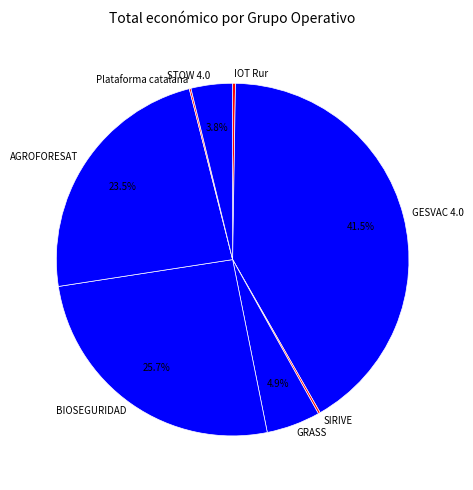

To the nearest percent, what is the average slice percentage?

12%